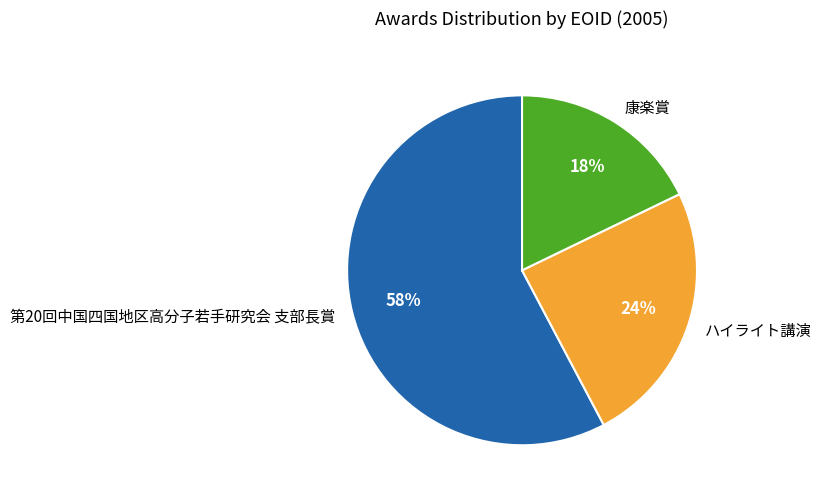

Count the number of slices in the pie.

3